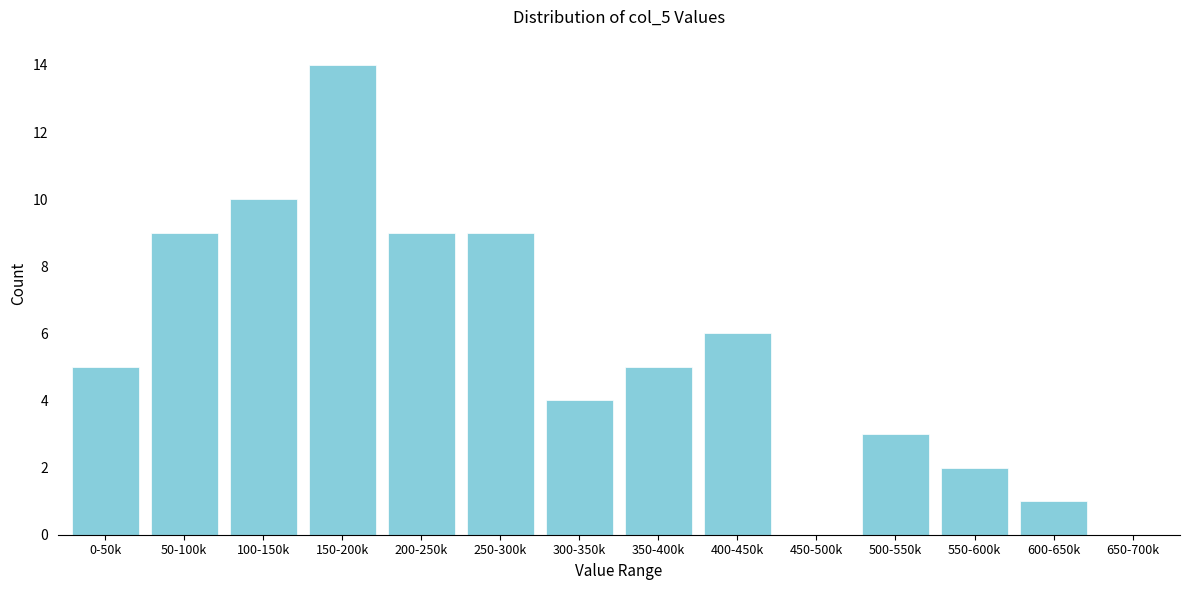

What is the sum of the values at 500-550k and 650-700k?

3